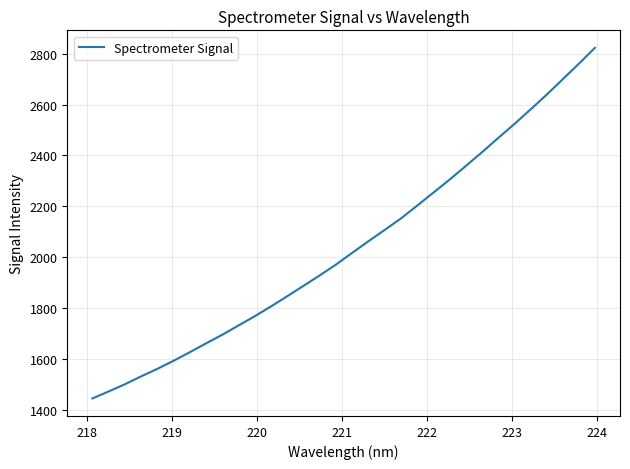

What is the difference between the maximum and minimum values?

1377.8